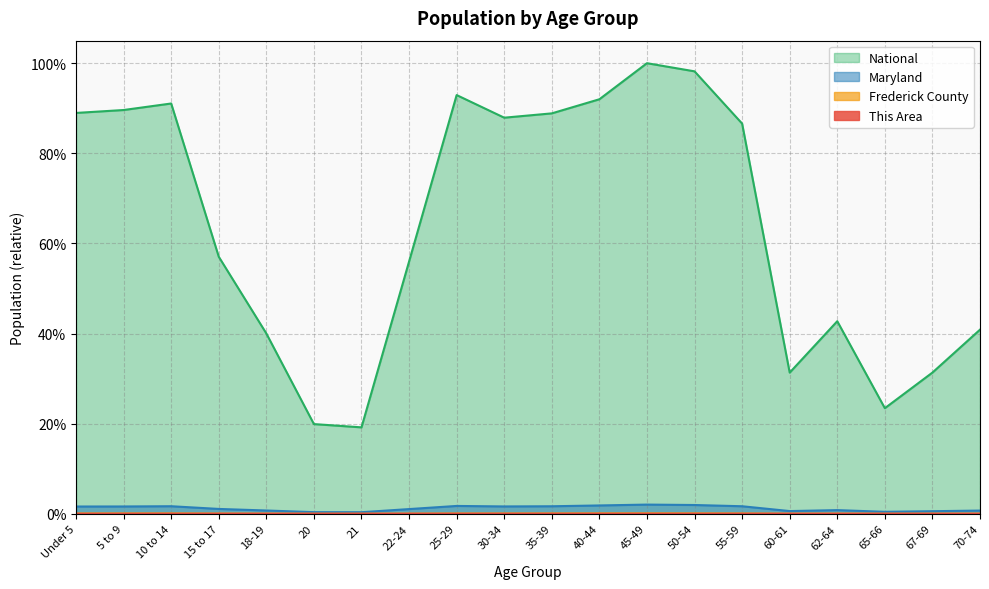

In Frederick County, how many points are higher than both neighbors (excluding endpoints)?

3